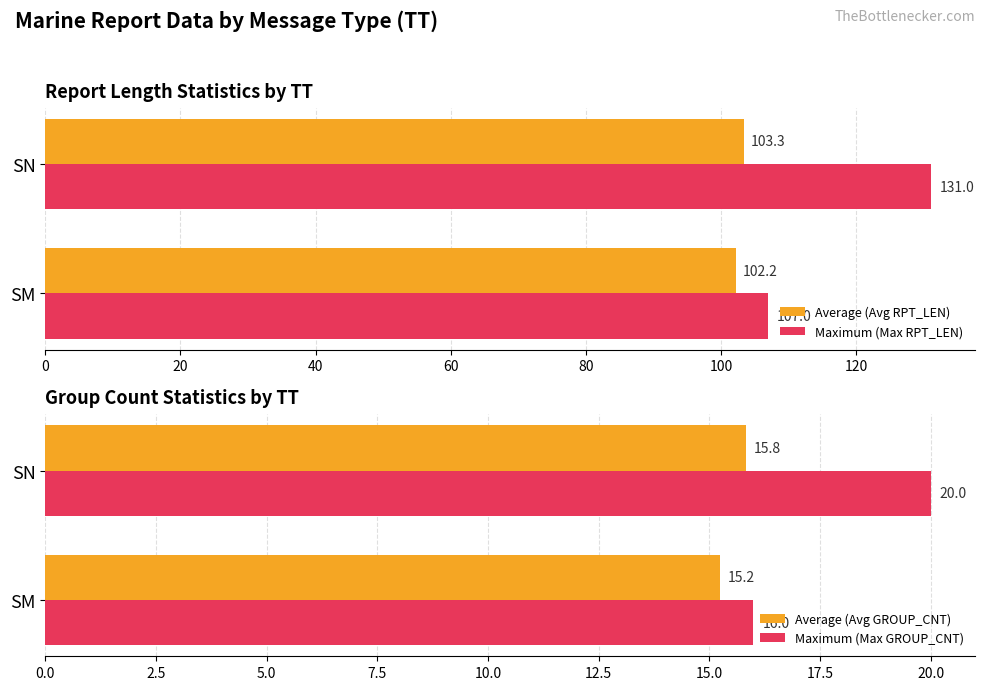

Is it true that Maximum (Max RPT_LEN) equals 107.0 at SM?

True